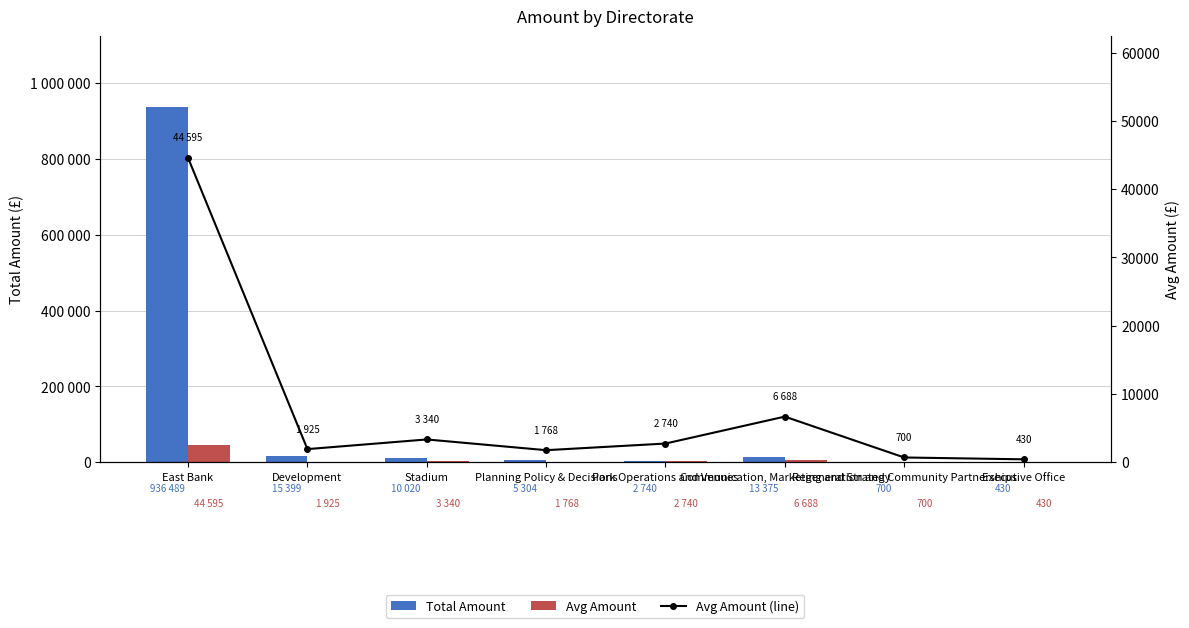

Reading left to right, list all the values displayed in this chart.

Total Amount: 936489.0	15398.8	10019.6	5304.3	2739.8	13375.0	700.0	430.2
Avg Amount: 44594.7	1924.8	3339.9	1768.1	2739.8	6687.5	700.0	430.2
Avg Amount (line): 44594.7	1924.8	3339.9	1768.1	2739.8	6687.5	700.0	430.2